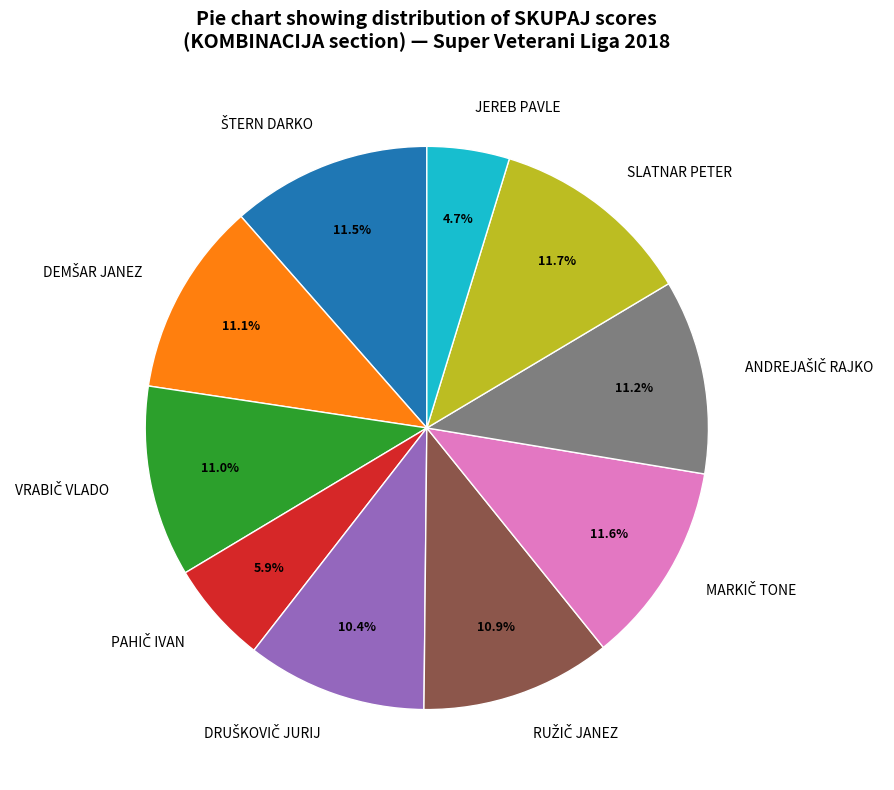

Does any single category account for the majority?

No